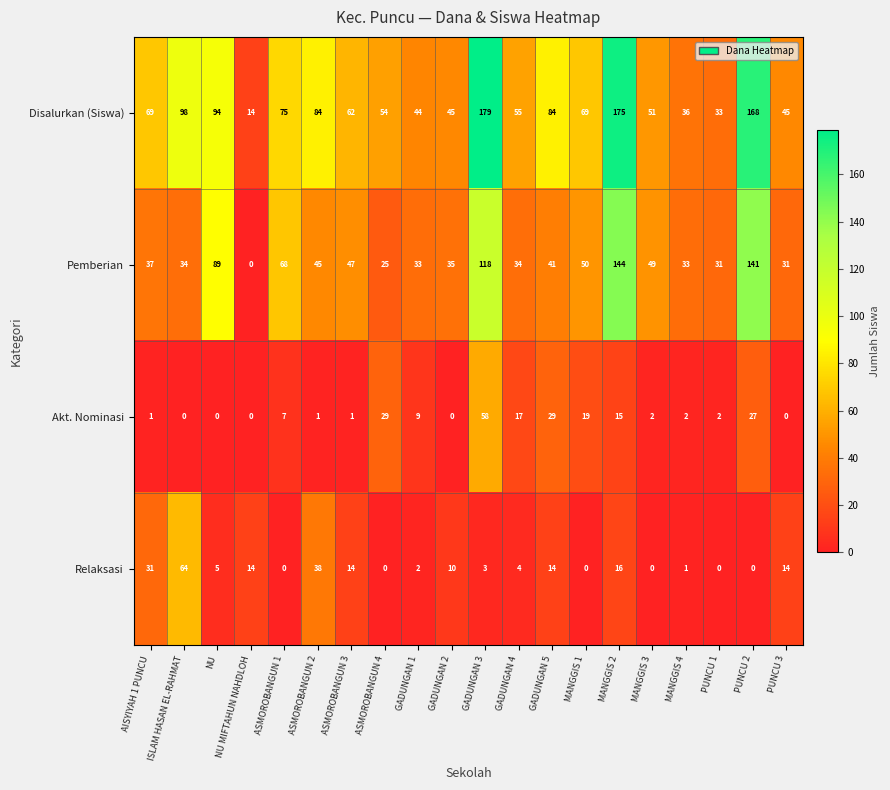

What is the difference between the Relaksasi values at GADUNGAN 4 and PUNCU 3?

10